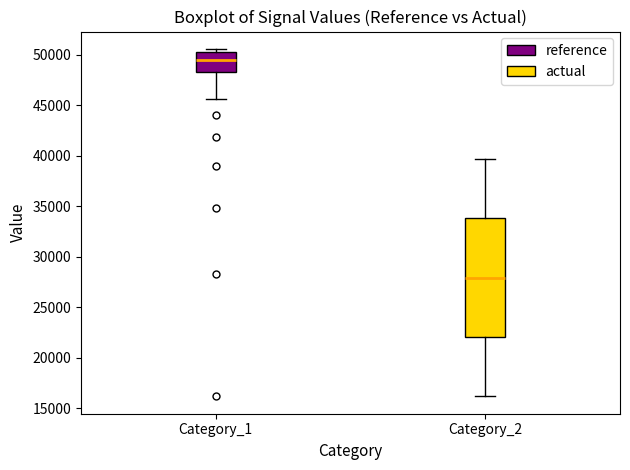

Reading left to right, read every box against the y-axis: the position of its median line, the range the box covers, and the ends of its whiskers. The values are not printed on the chart, so give them approximately, as read against the axis.

Category_1: median 49500, box 48500 to 50500, whiskers 45500 to 50500 (just above the box's upper edge)
Category_2: median 28000, box 22000 to 34000, whiskers 16000 to 39500